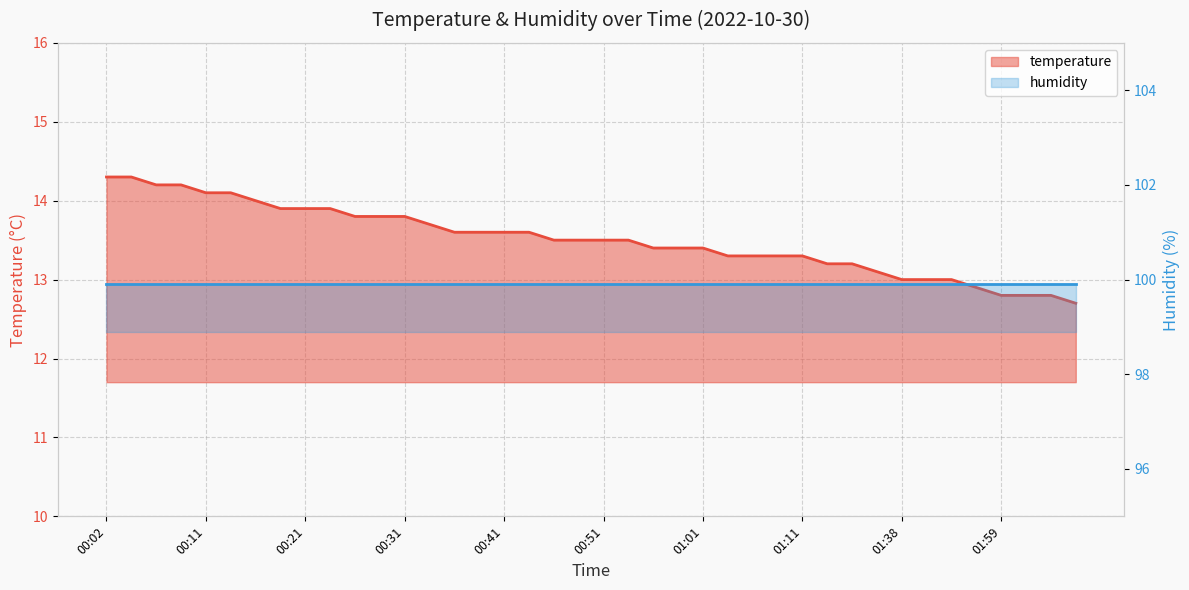

Rank the categories by value from highest to lowest.

00:02, 00:04, 00:07, 00:09, 00:11, 00:14, 00:16, 00:19, 00:21, 00:24, 00:26, 00:28, 00:31, 00:33, 00:36, 00:38, 00:41, 00:43, 00:46, 00:49, 00:51, 00:53, 00:56, 00:58, 01:01, 01:03, 01:06, 01:08, 01:11, 01:13, 01:21, 01:27, 01:38, 01:40, 01:43, 01:56, 01:59, 02:01, 02:04, 02:06